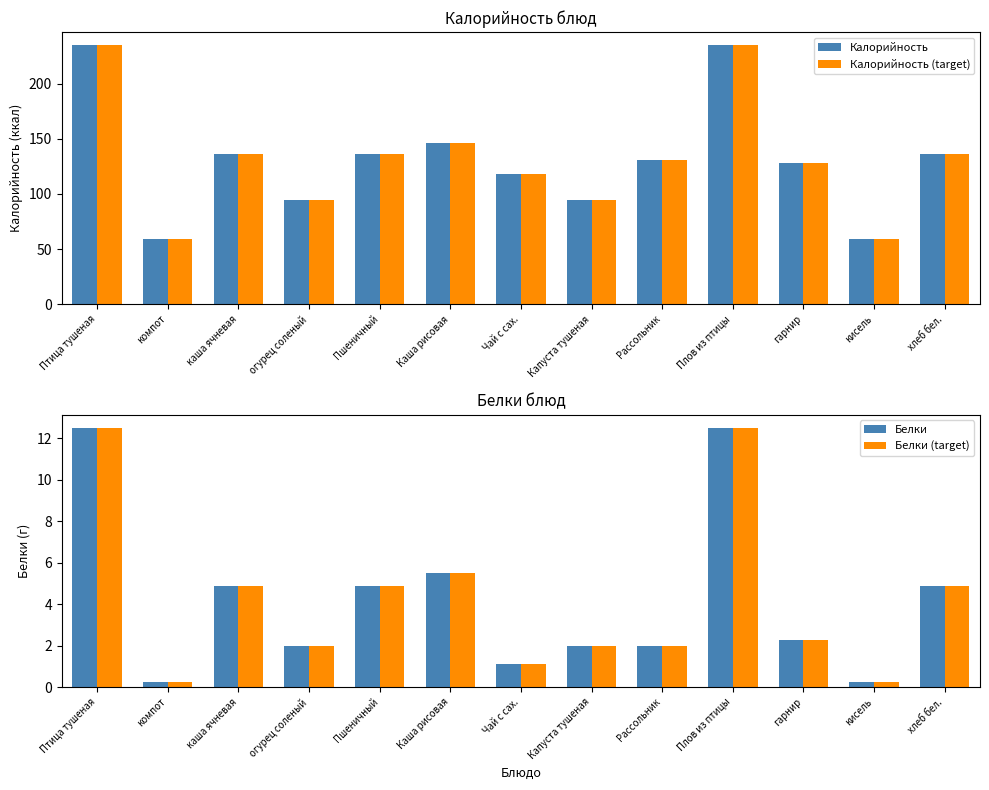

What is the total value across all series at Рассольник?

266.0